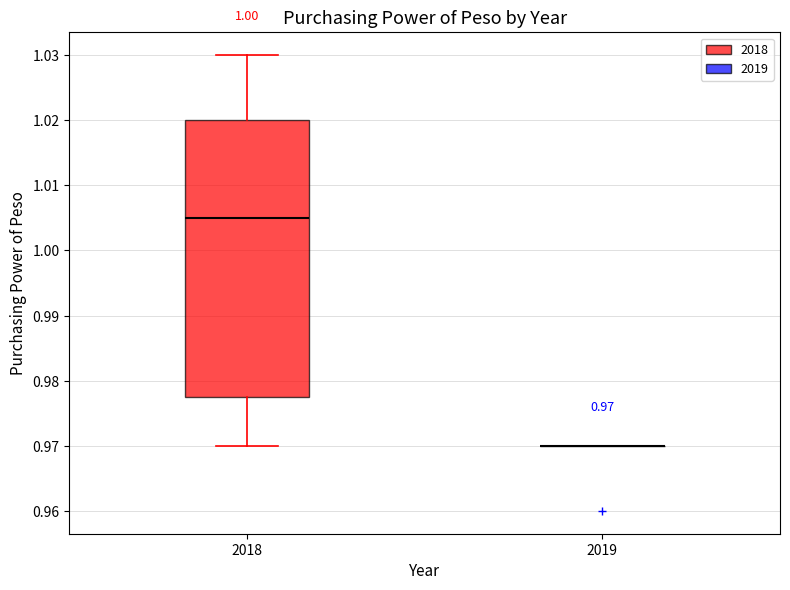

Which box is the tallest, from its lower edge to its upper edge?

2018